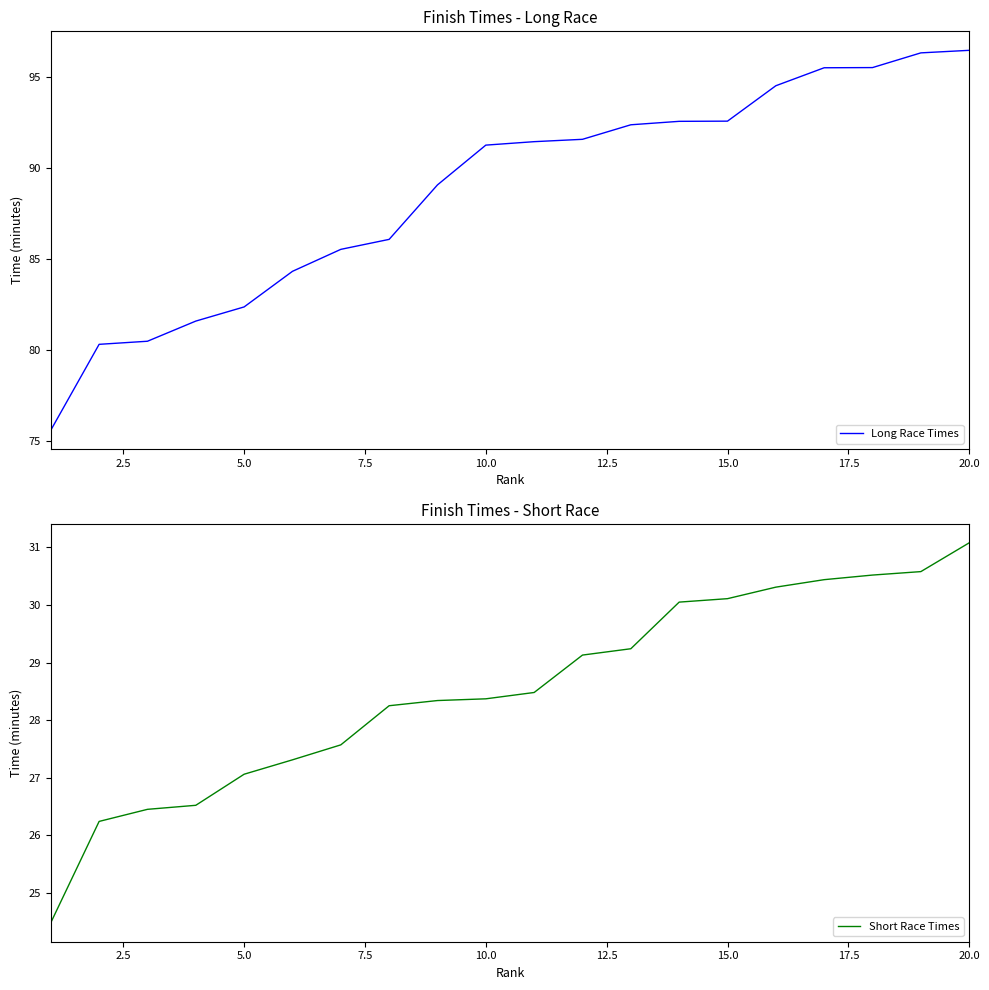

True or false: Short Race Times has more than 0 points higher than both neighbors.

False